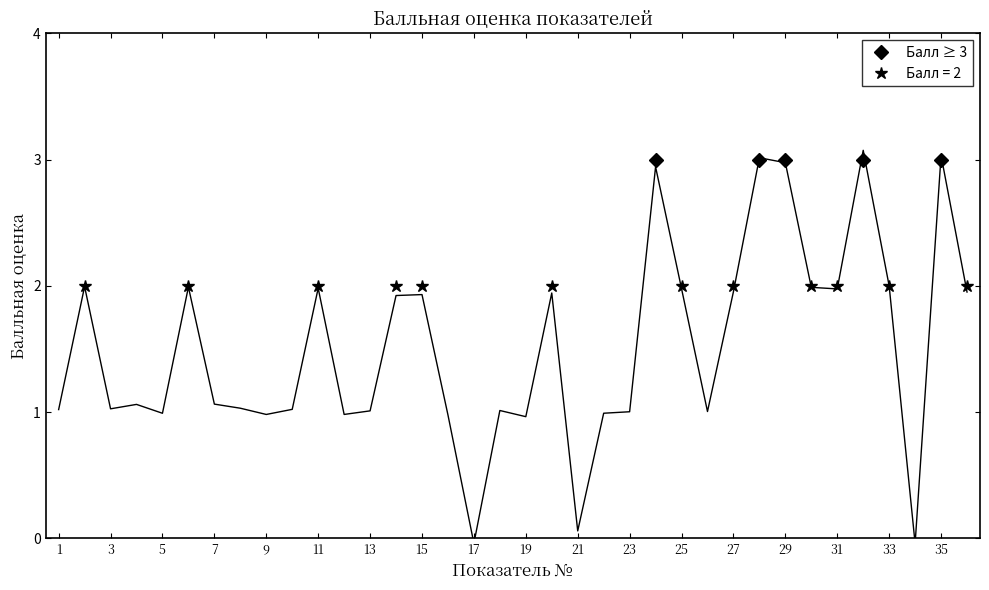

How many series are shown in this chart?

1